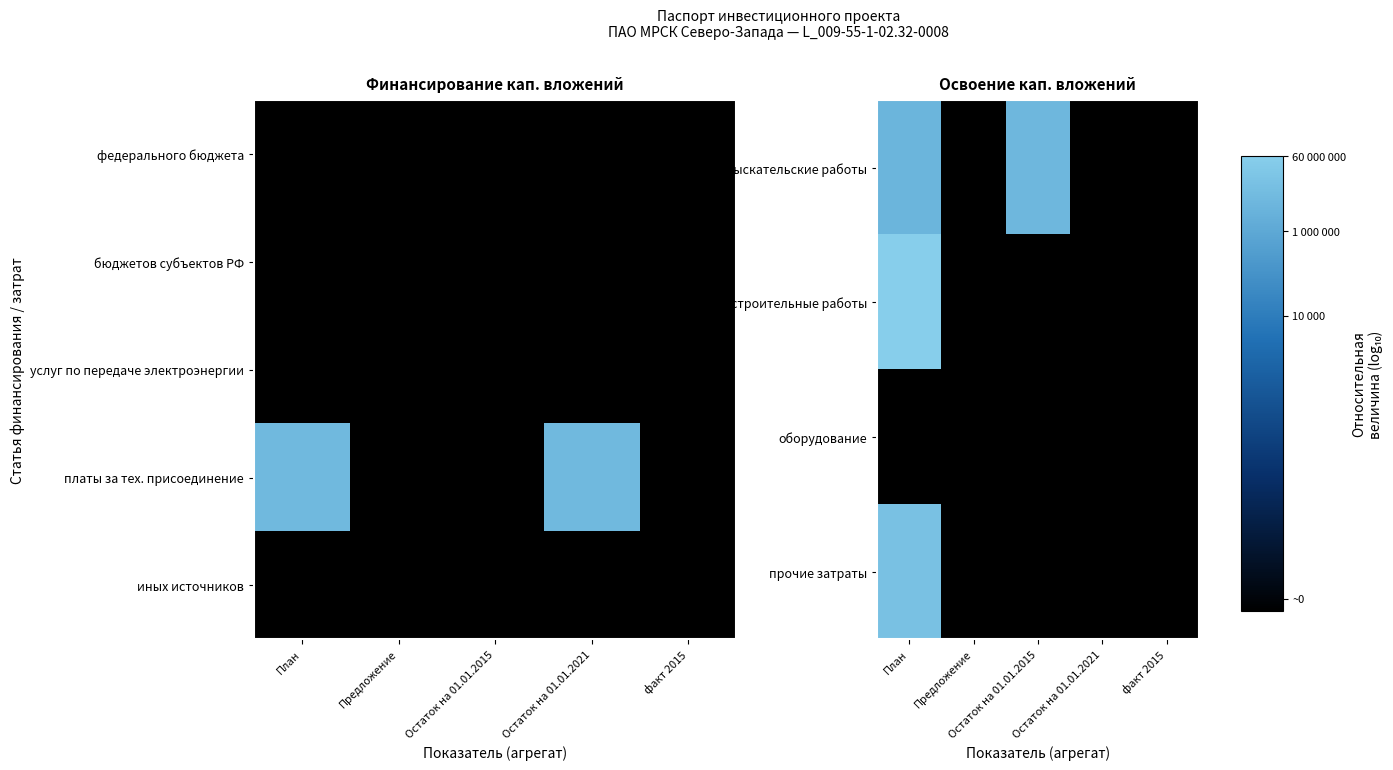

At which category is the sum across all series the highest?

План